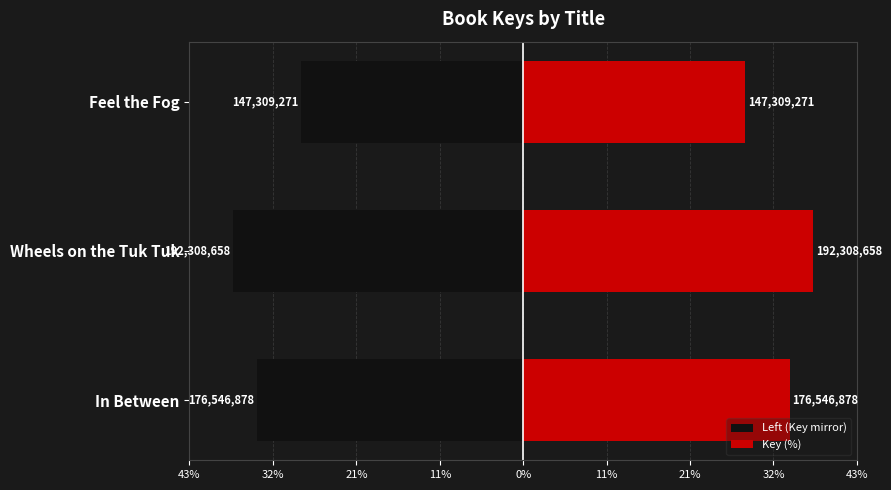

How many values in the Key (%) series are below 34?

1